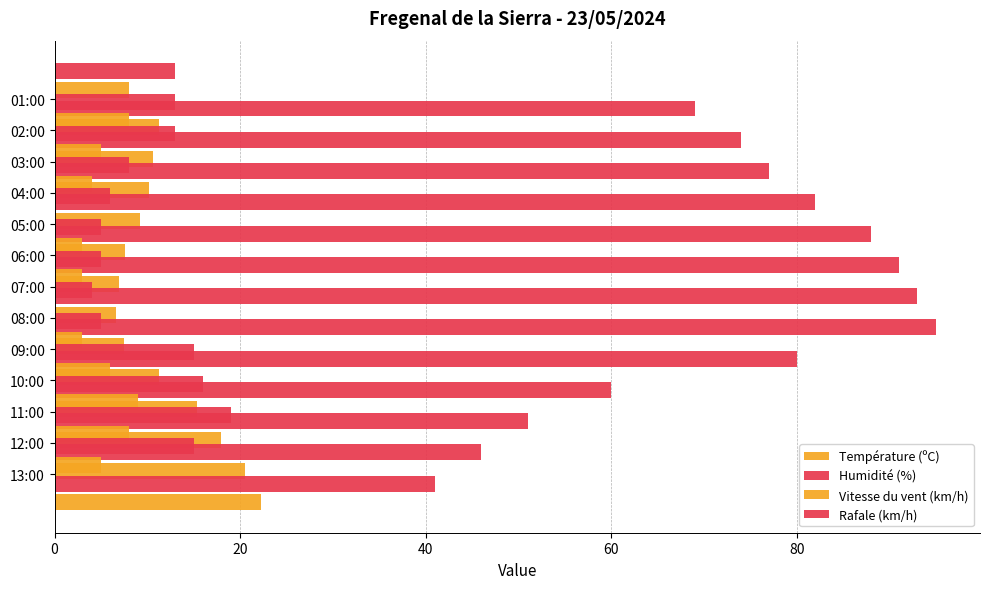

What is the approximate value of Rafale (km/h) at 05:00?

5.0